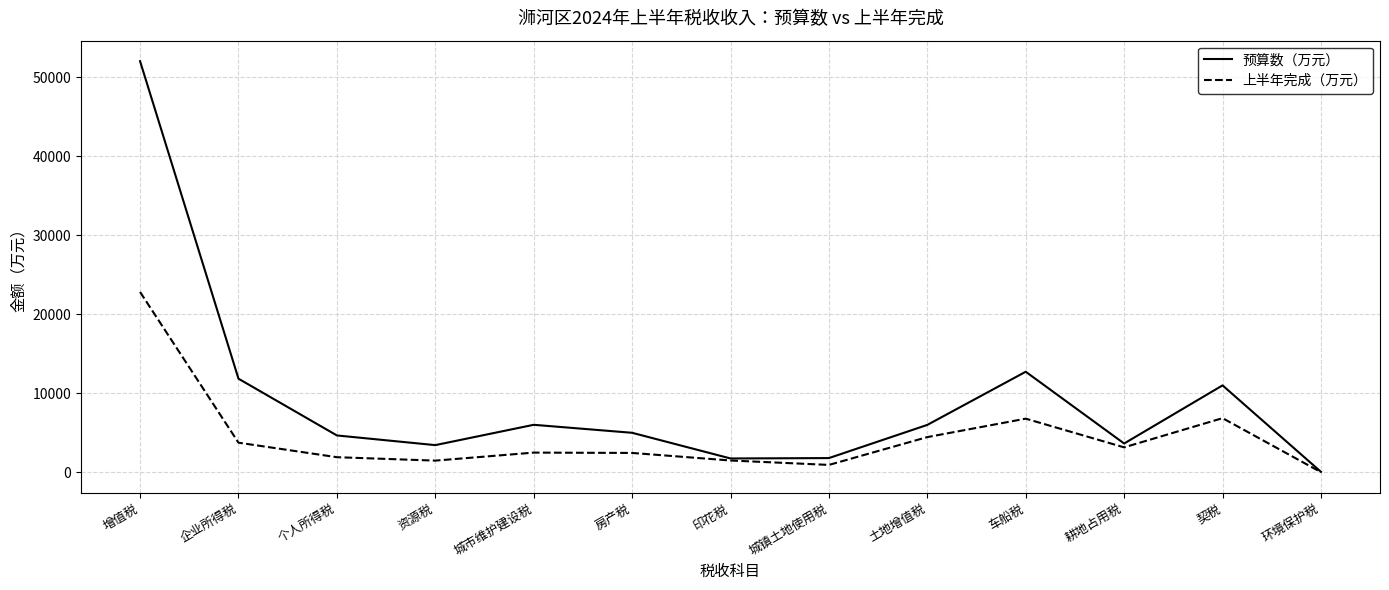

At which category does the chart reach its peak across all series?

增值税